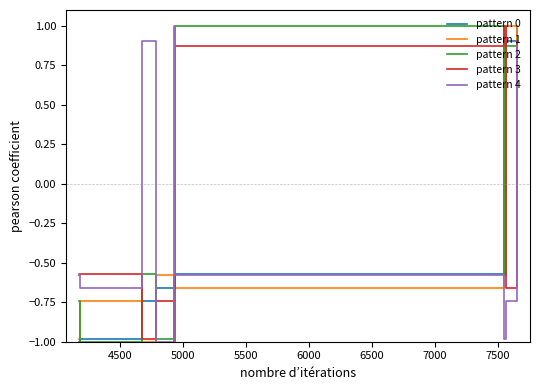

What is the maximum value for pattern 1?

1.0